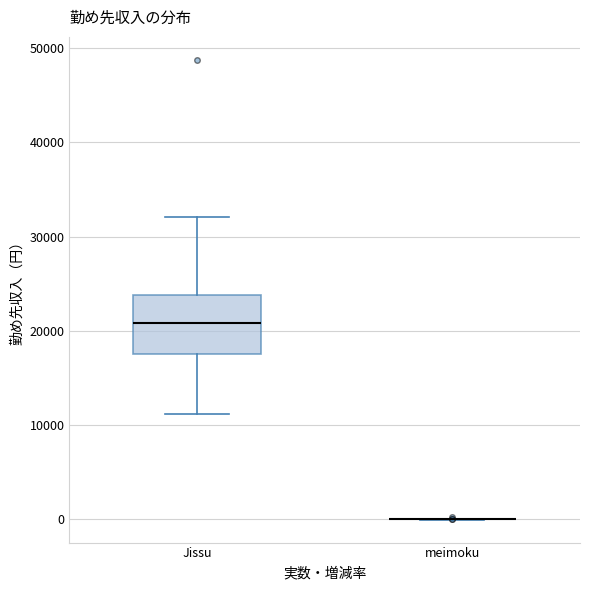

Which box is the tallest, from its lower edge to its upper edge?

Jissu